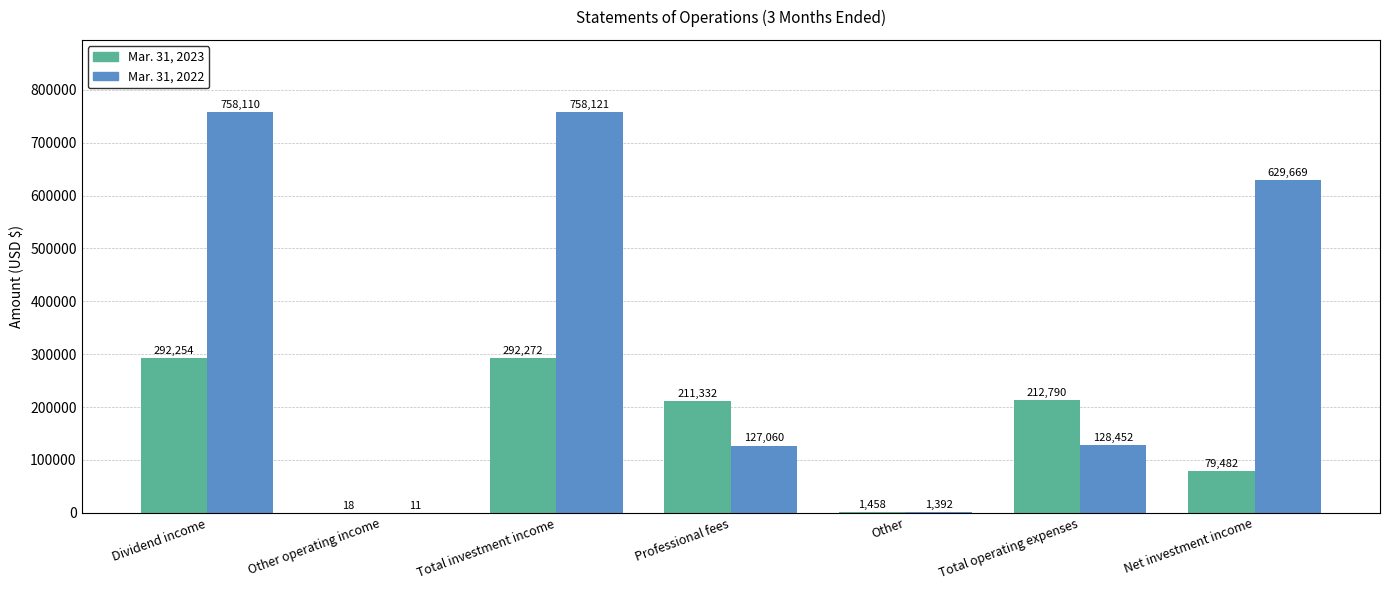

Are the bars grouped side by side (vs. stacked)?

Yes